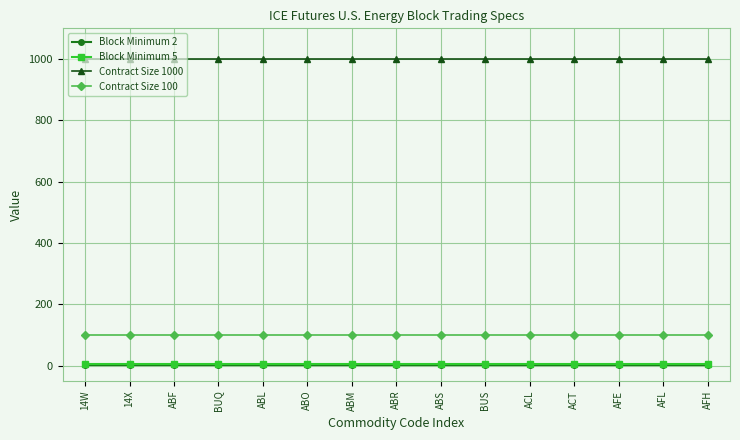

What is the label of the 6th point from the left?

ABO